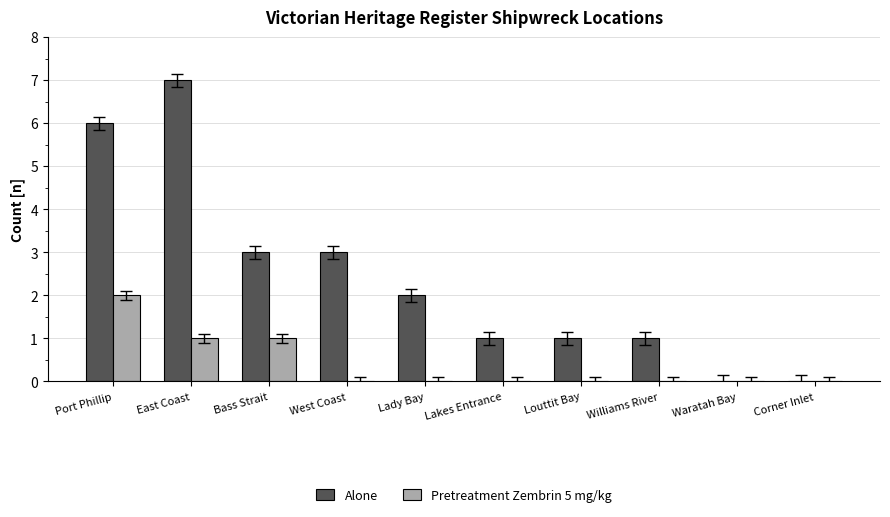

What is the sum of all Pretreatment Zembrin 5 mg/kg values?

4